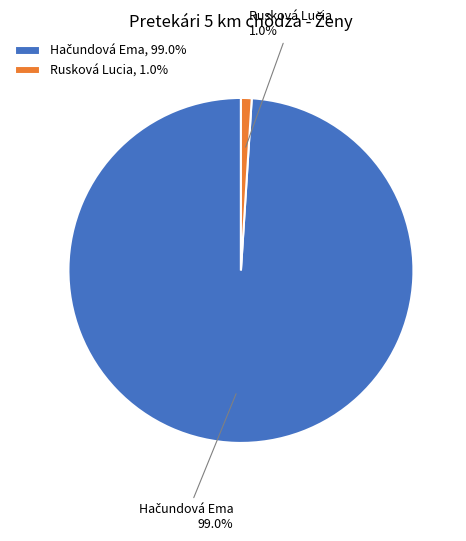

Is Rusková Lucia the majority of the pie?

No